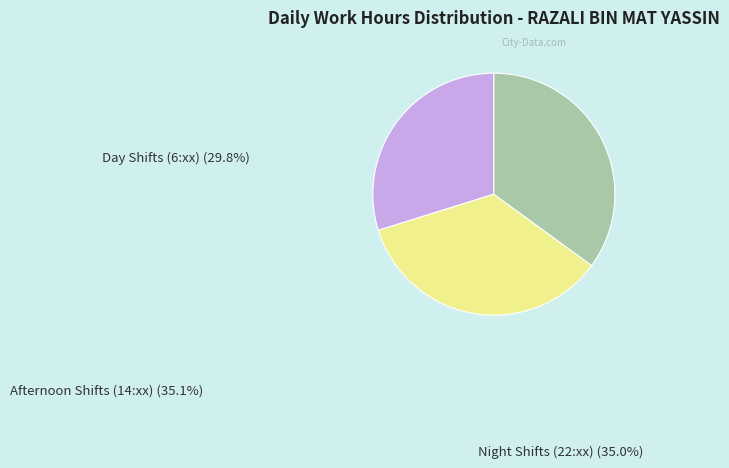

Does any single category account for the majority?

No